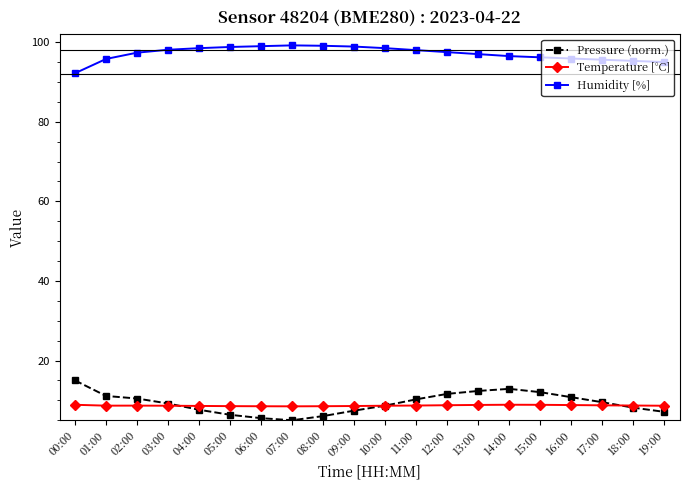

What is the label of the 1st point from the left?

00:00